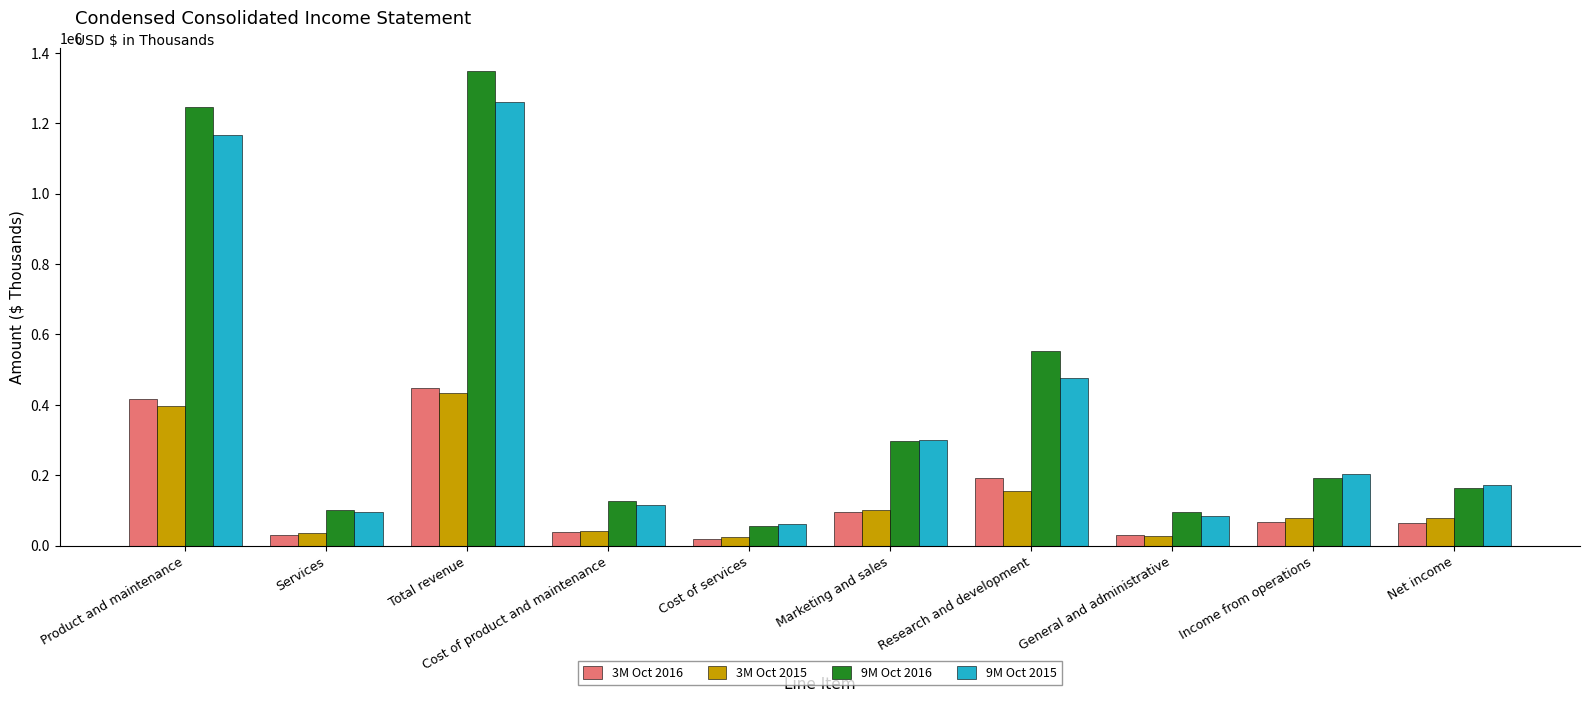

What is the difference between the maximum and minimum values in the 3M Oct 2015 series?

409758